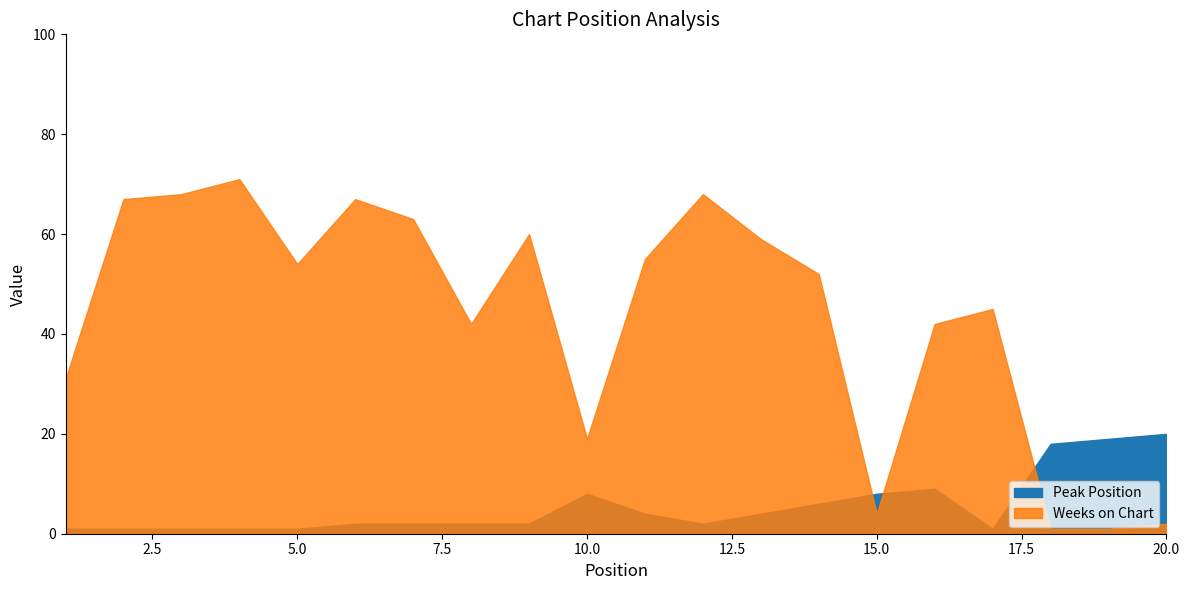

What is the total value across all series at 11?

59